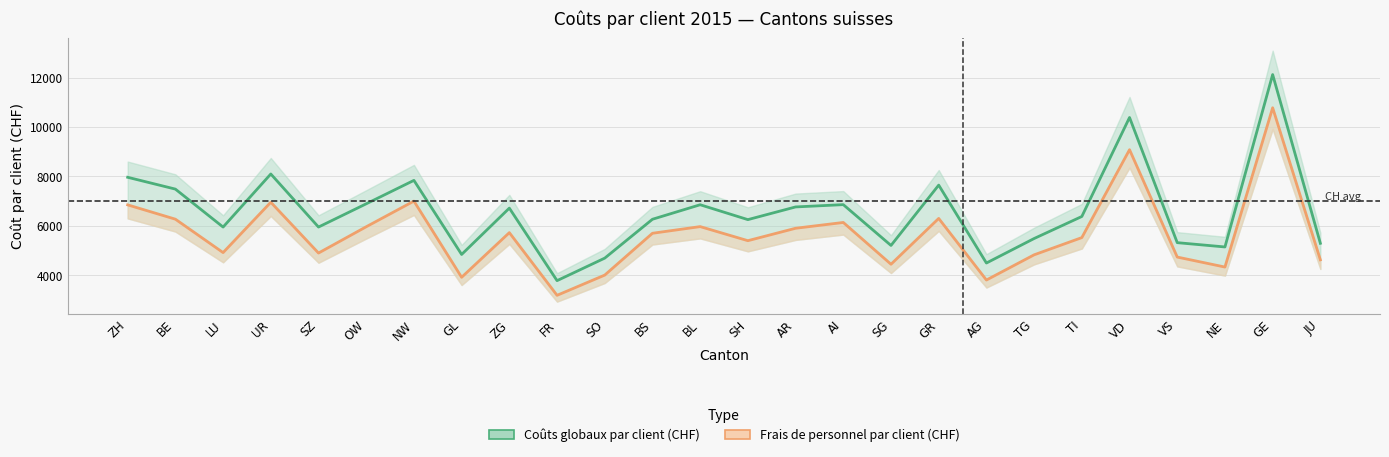

What is the difference between the Coûts globaux par client (CHF) values at FR and SH?

2470.0